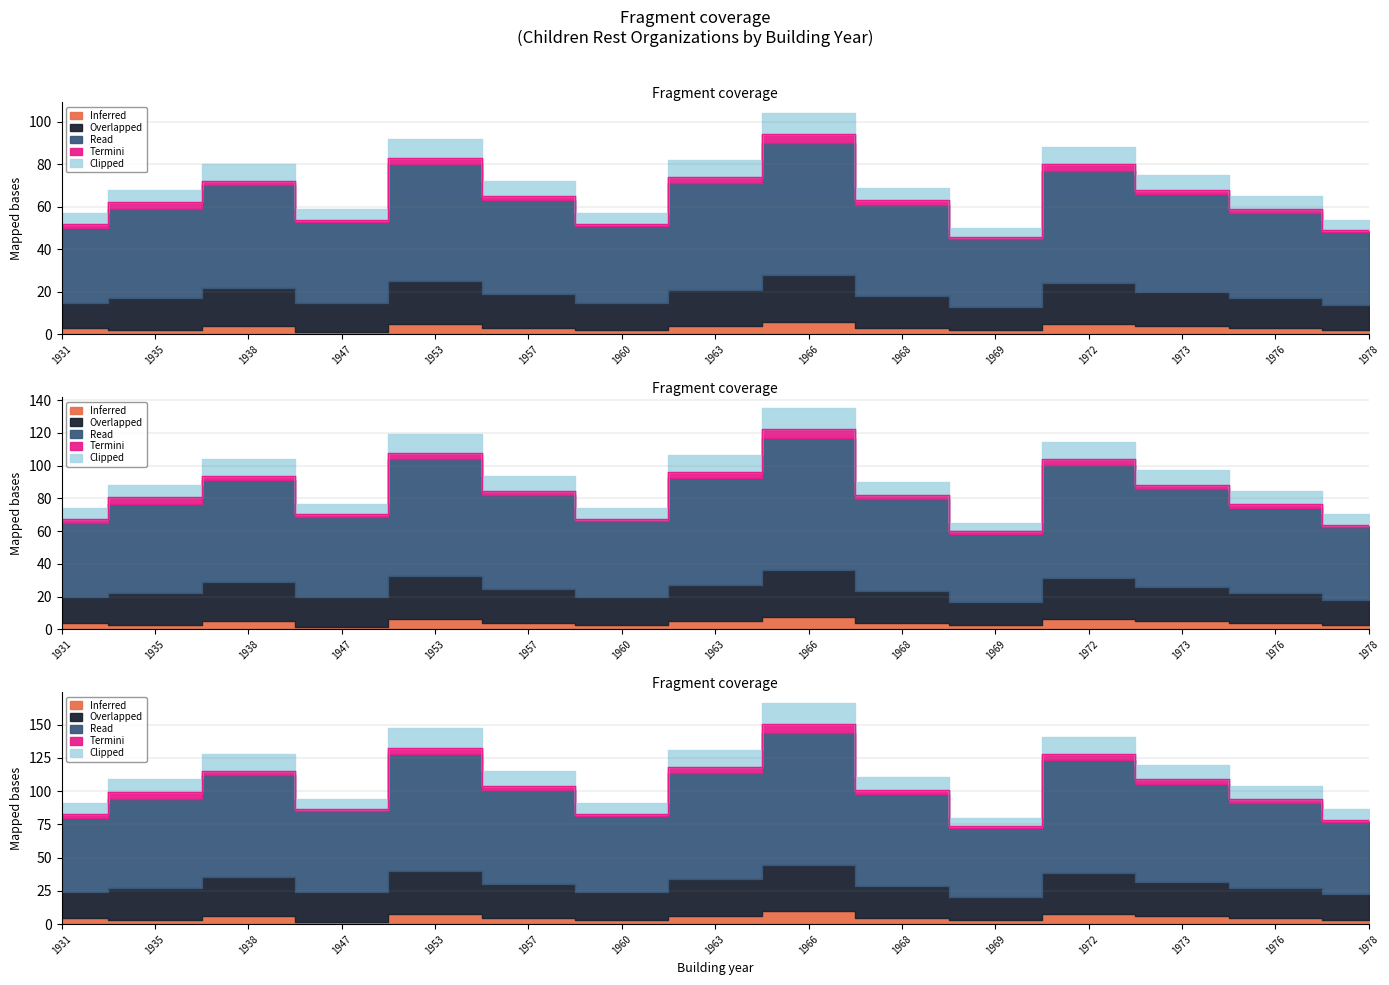

What is the value of the Clipped point at the 15th from the left?

78.4